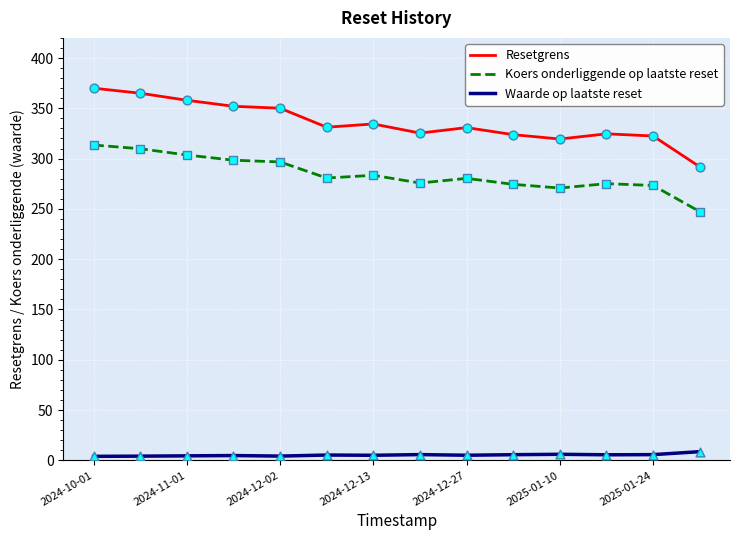

What is the highest value of the Koers onderliggende op laatste reset series?

313.5